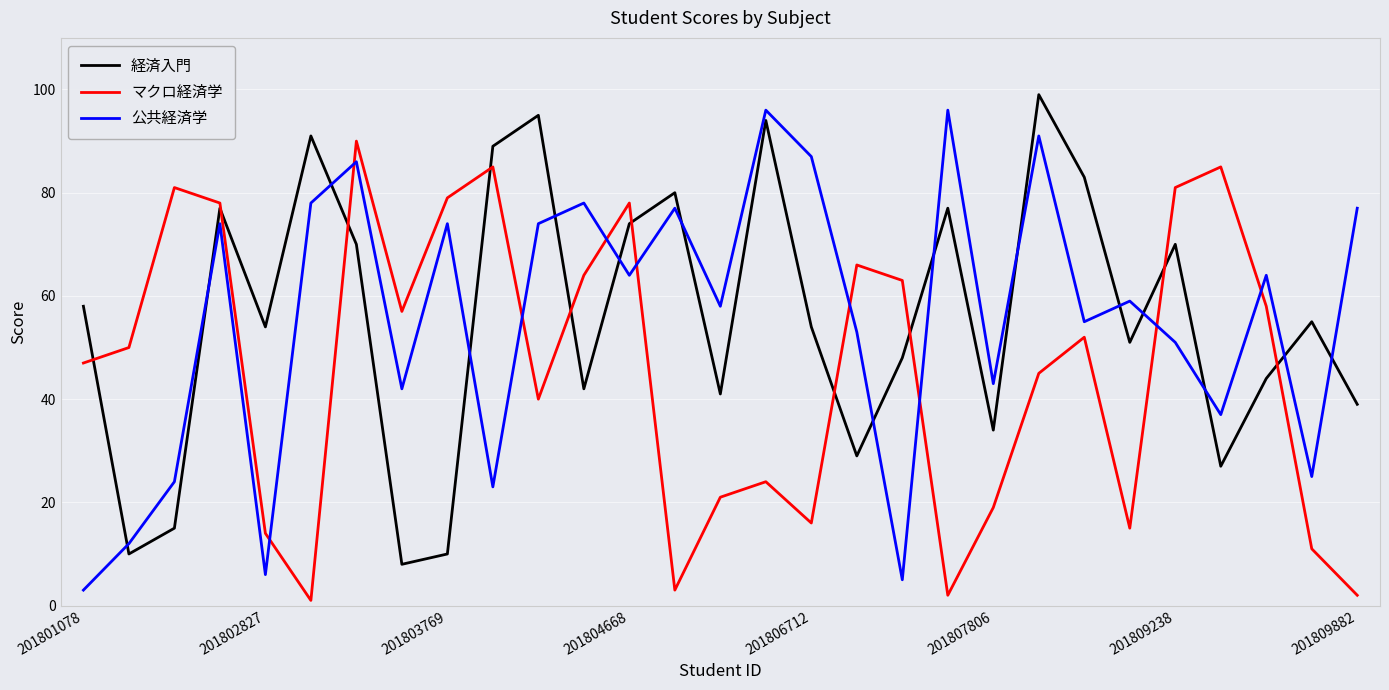

How many interior local valleys does the 公共経済学 series have?

10